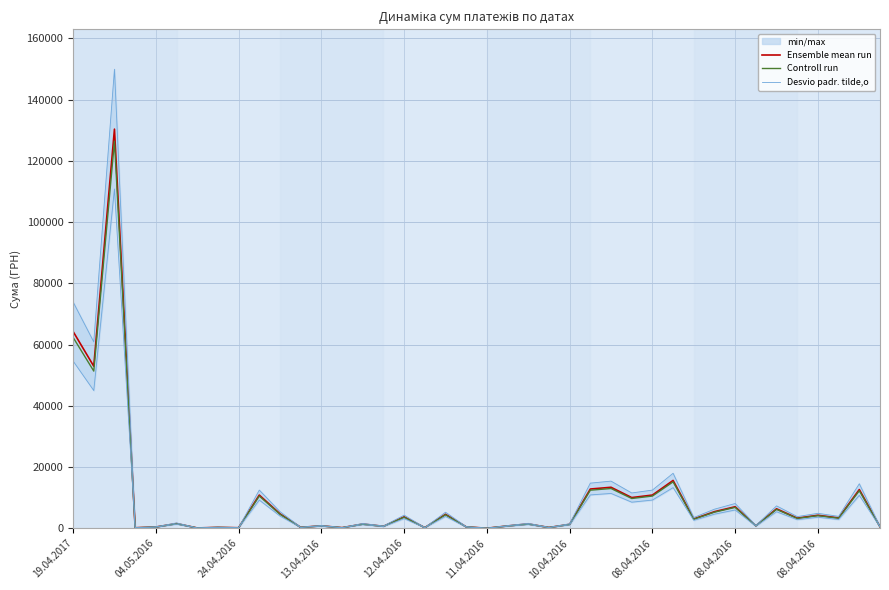

What is the difference between the maximum and minimum values in the Ensemble mean run series?

130357.3